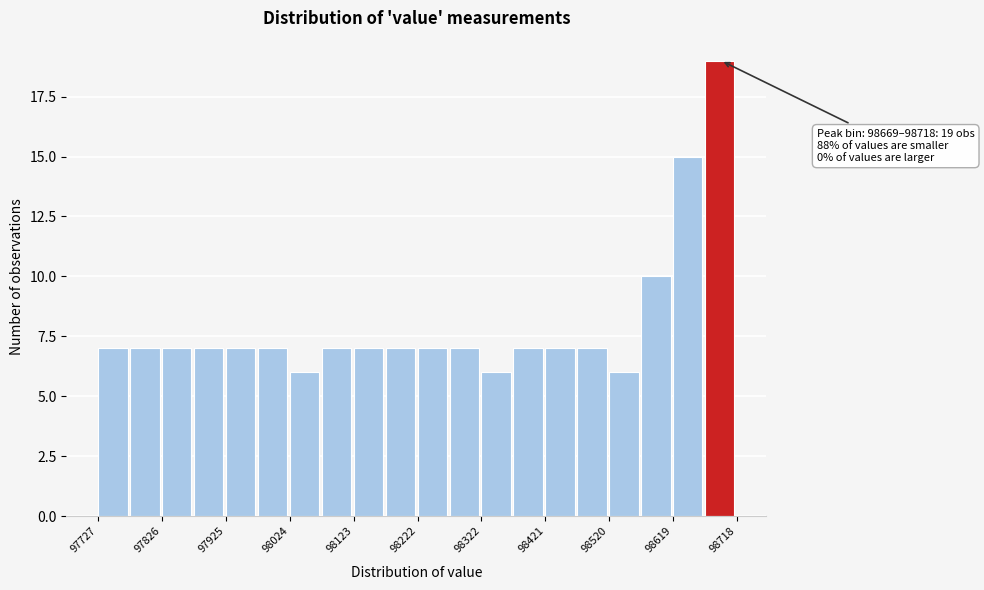

Over which range of the x-axis is the bar tallest?

98670 to 98720